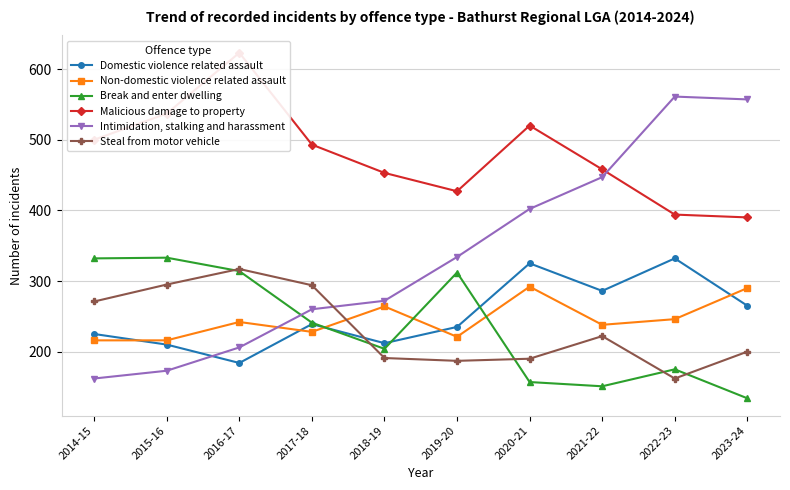

How many lines are shown in the chart?

6